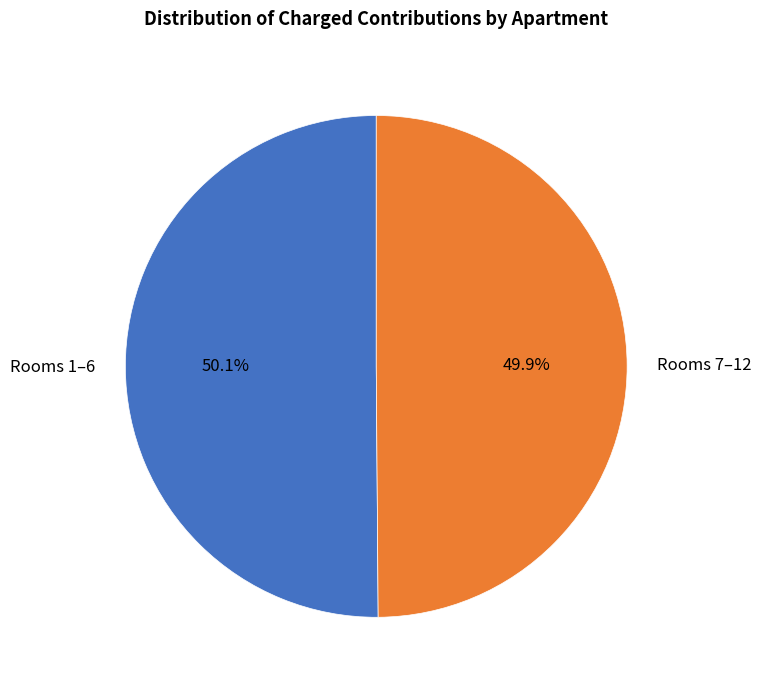

Is there any slice that represents more than half of the pie?

Yes